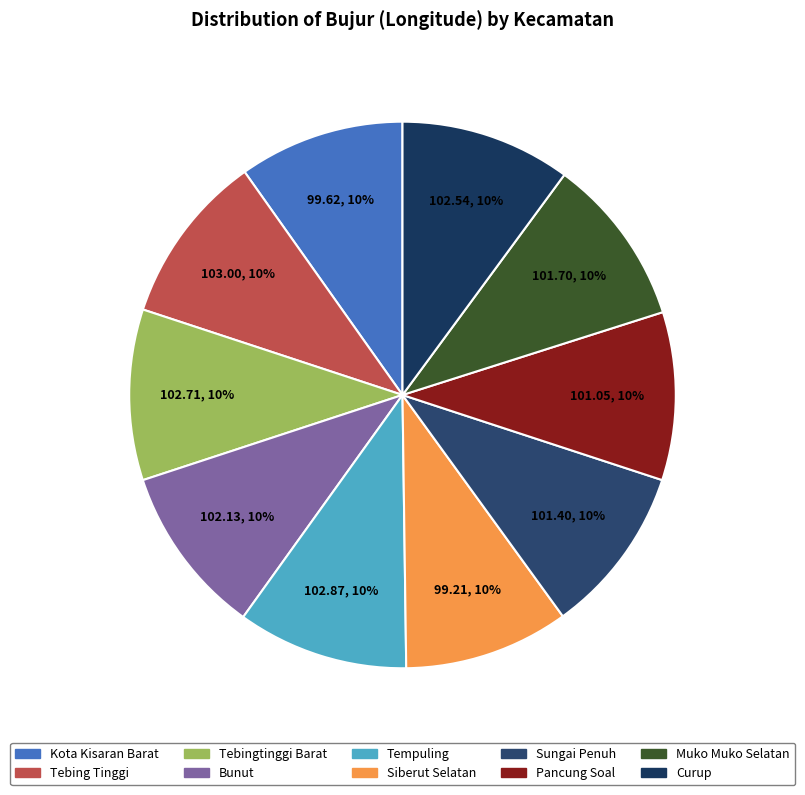

Is Tebingtinggi Barat the majority of the pie?

No